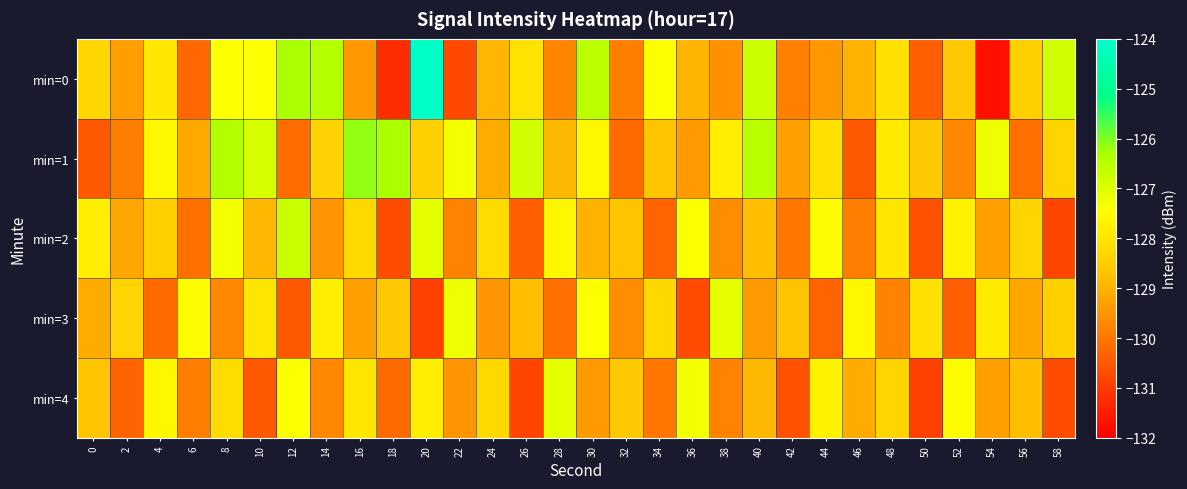

List the series in order of their peak value, highest first.

min=0, min=1, min=2, min=3, min=4